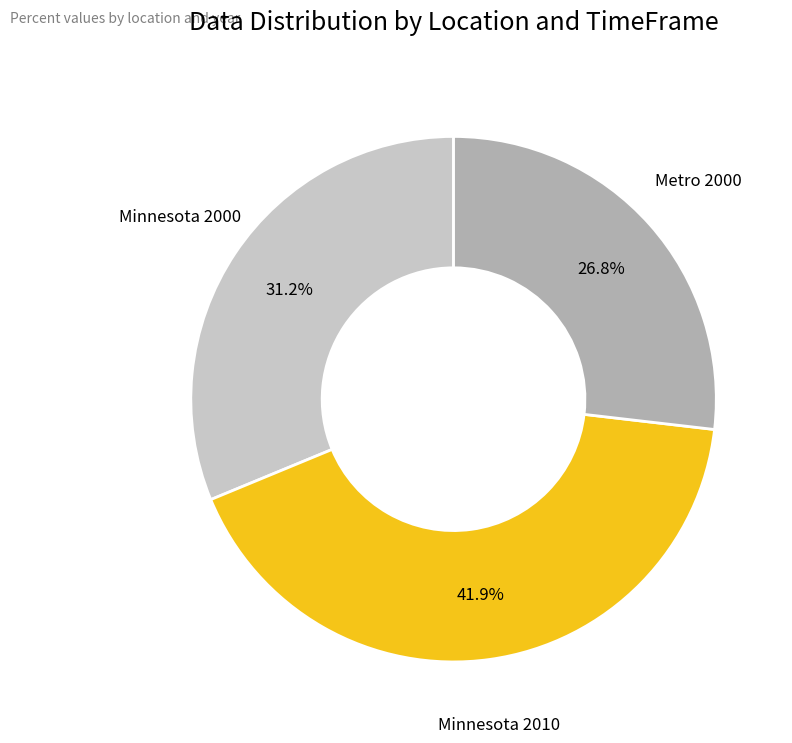

Is there any slice that represents more than half of the pie?

No